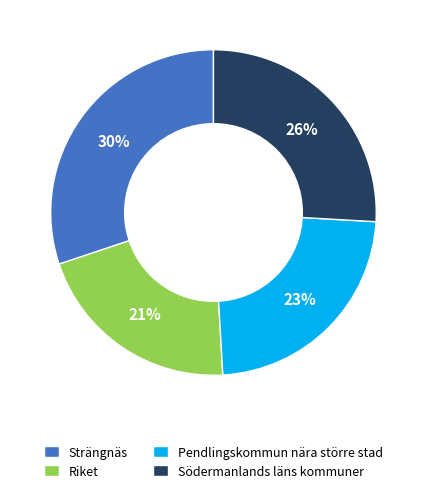

Combined, do Strängnäs and Södermanlands läns kommuner account for over 50%?

Yes